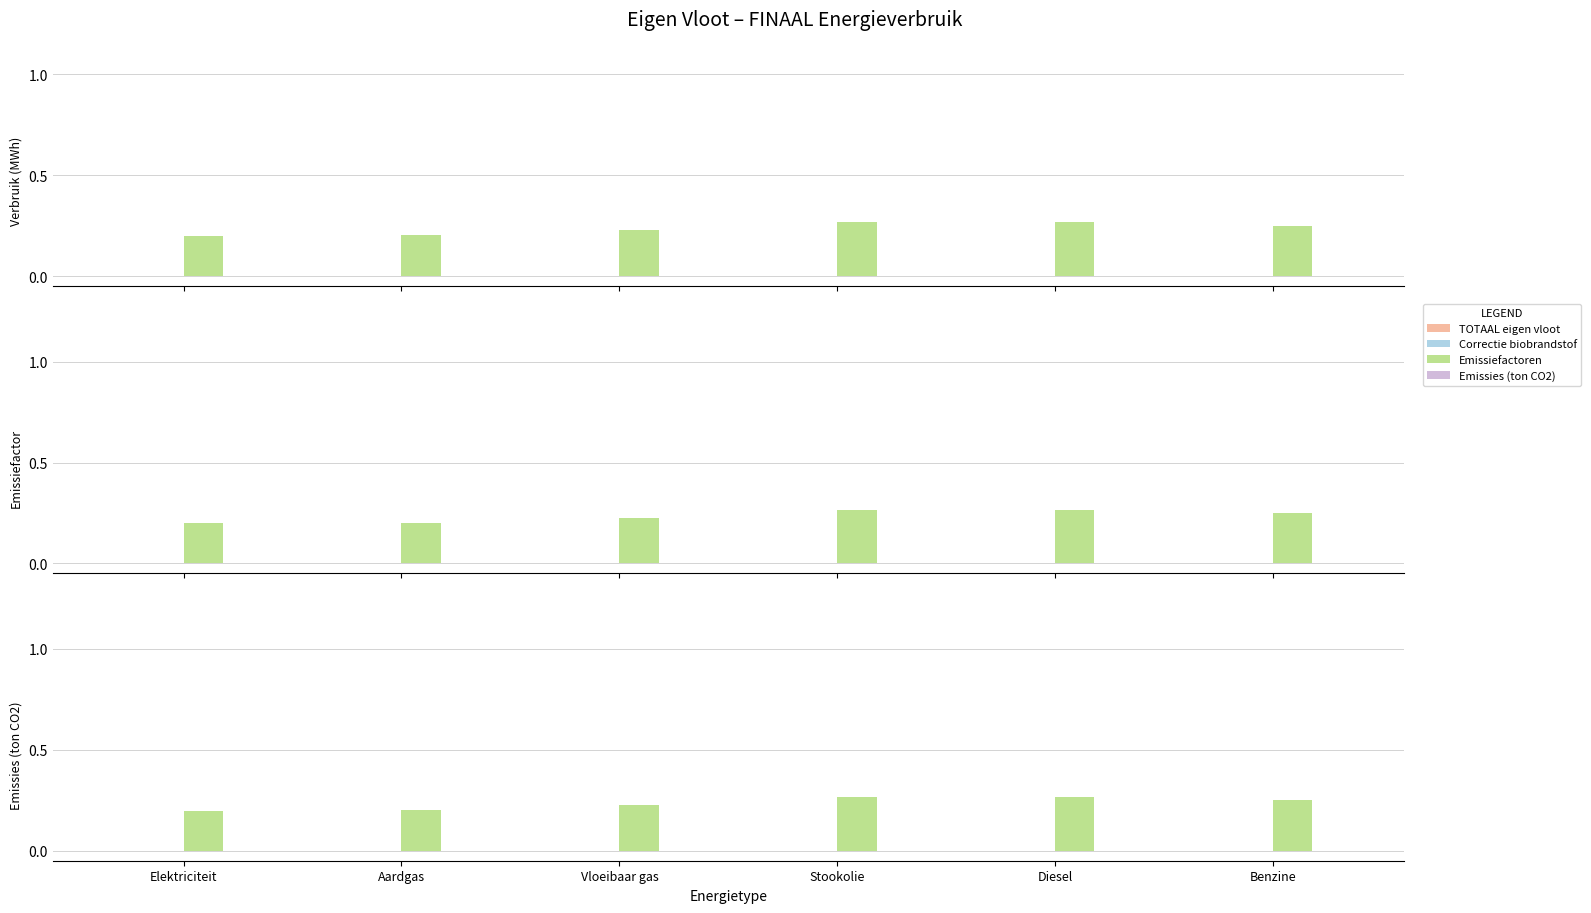

The Emissiefactoren series shows 0.1 at Elektriciteit. True or false?

False